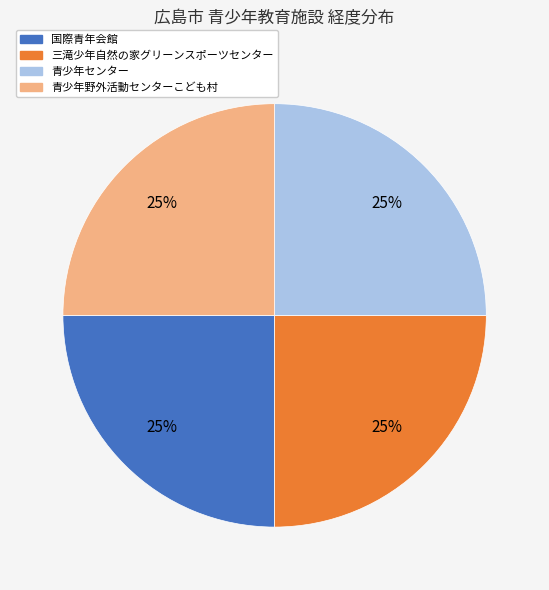

Is there a majority slice in this chart?

No